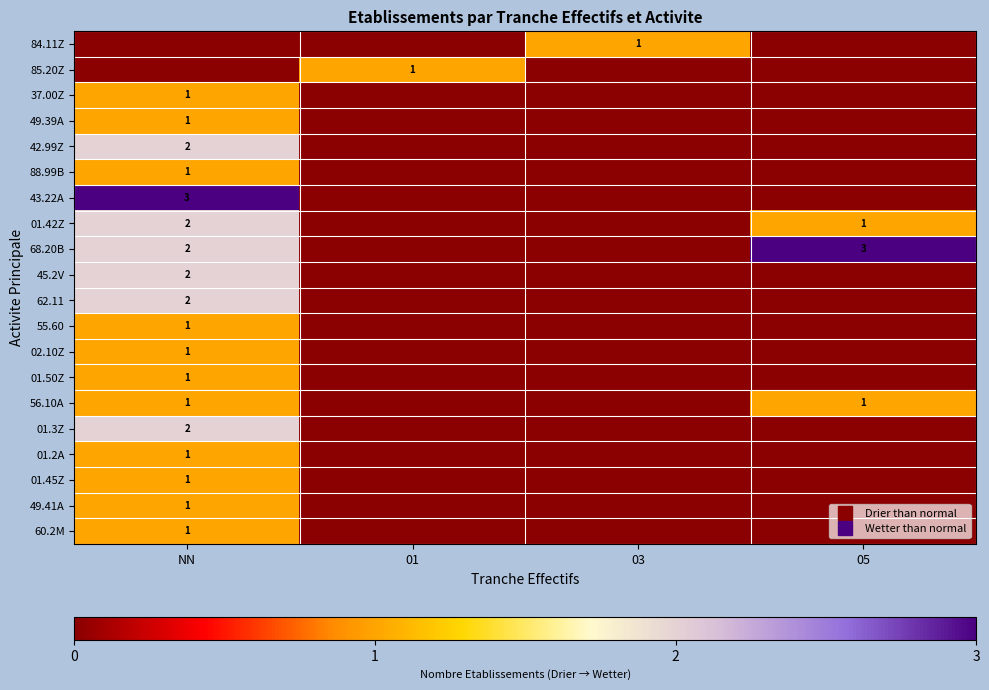

What is the greatest value displayed?

3